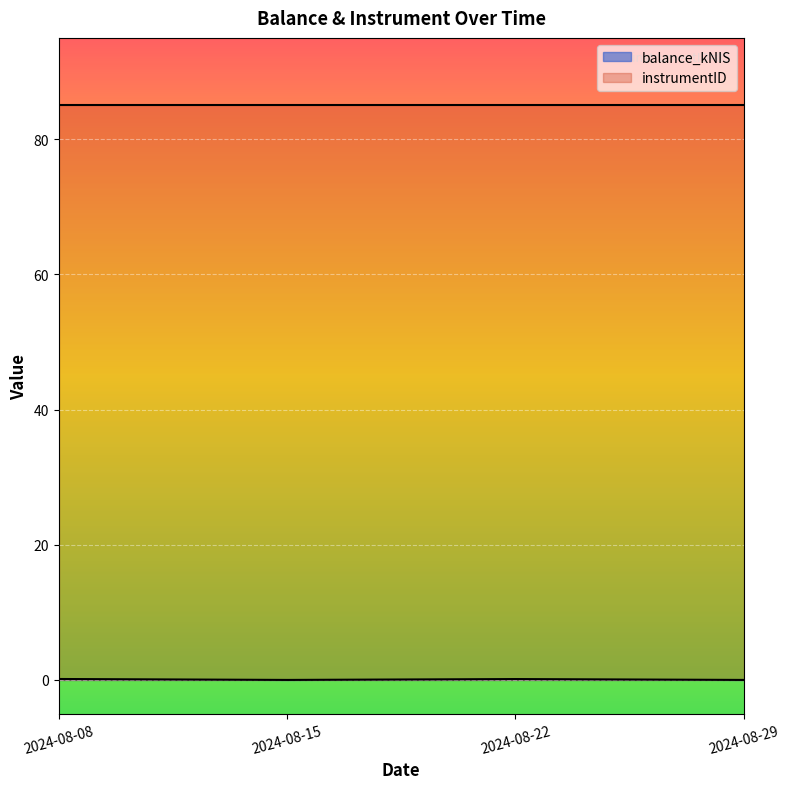

The chart shows a value of 0.2 at 2024-08-22. True or false?

False